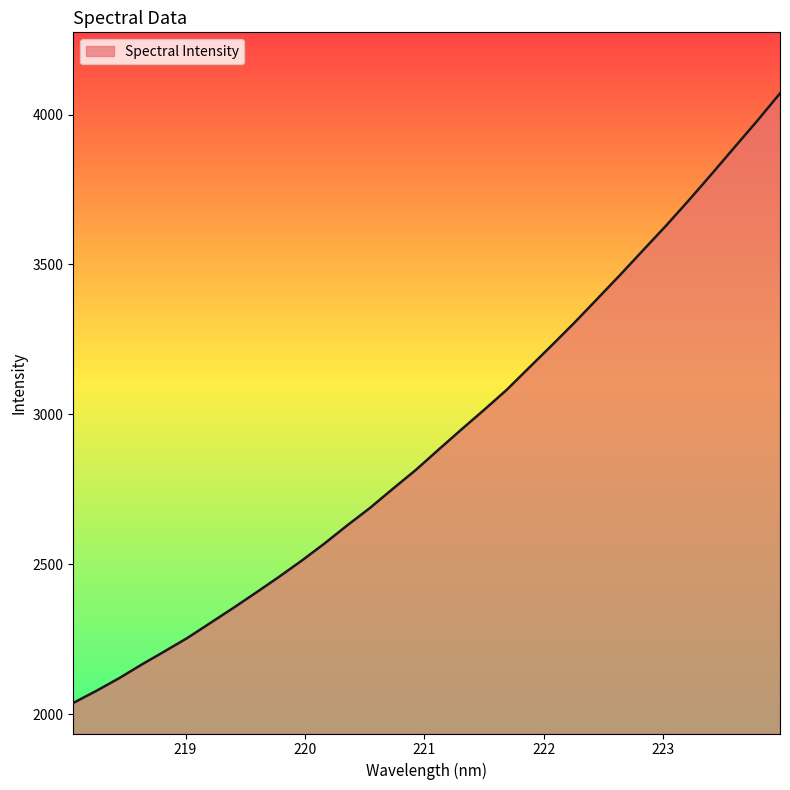

What is the difference between the maximum and minimum values?

2032.2